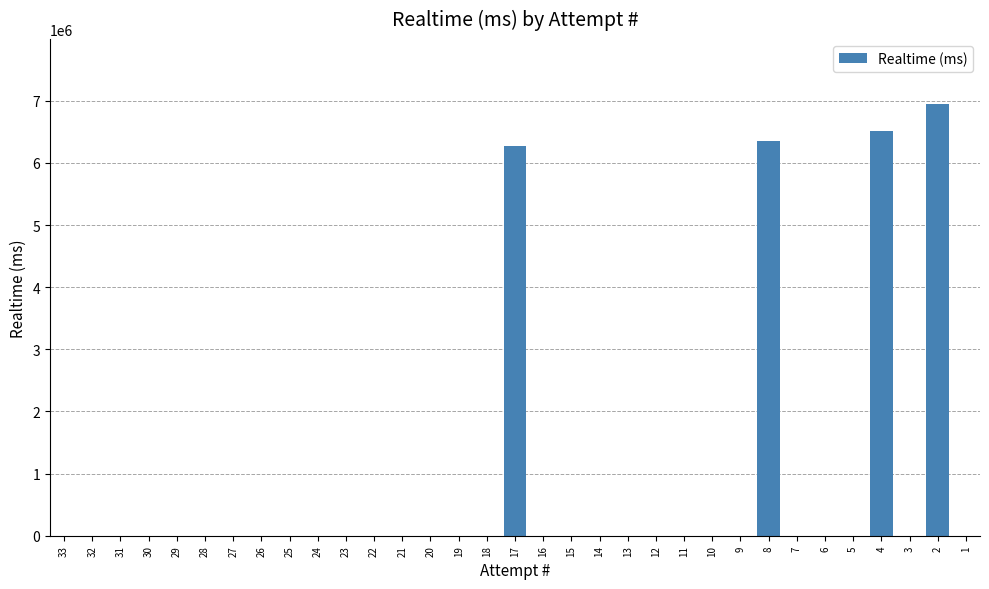

True or false: the data shows 6267767 at 17.

True